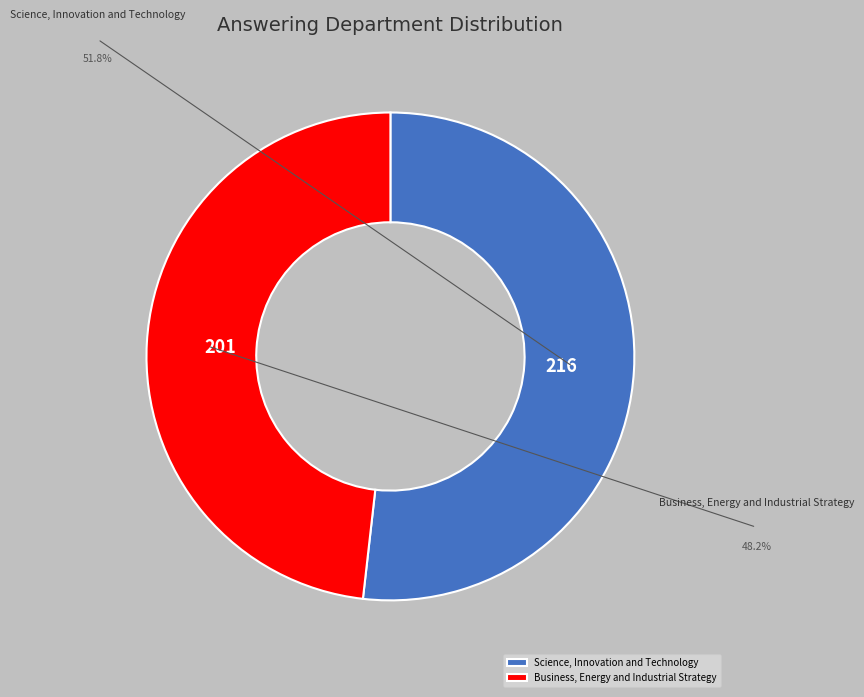

To the nearest percent, what is the difference between the largest and smallest slice percentages?

4%